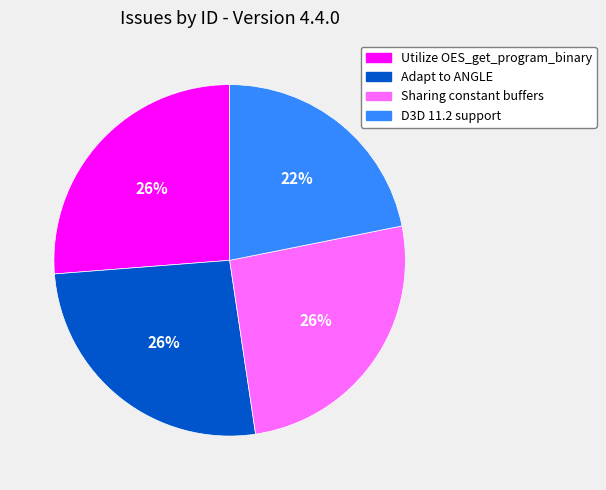

To the nearest percent, what percentage of the pie is Utilize OES_get_program_binary?

26%